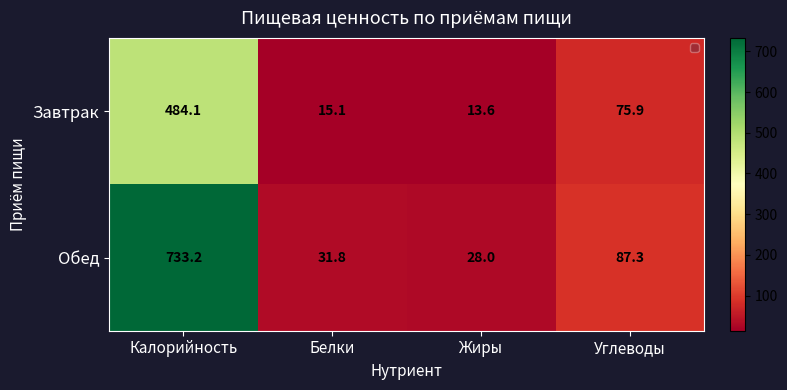

What is the lowest value of the Завтрак series?

13.6